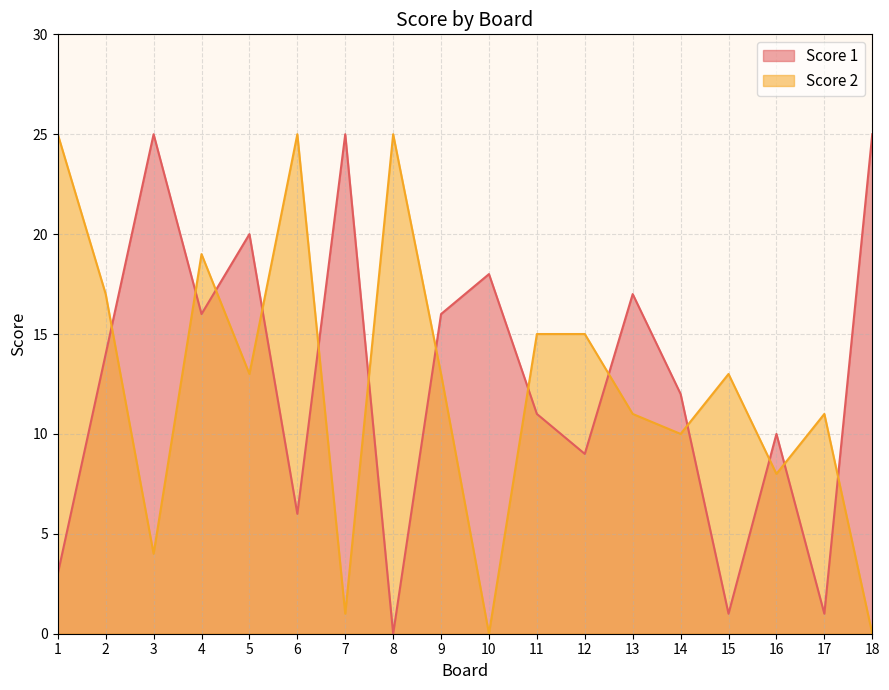

At which category does Score 1 reach its first local valley?

4